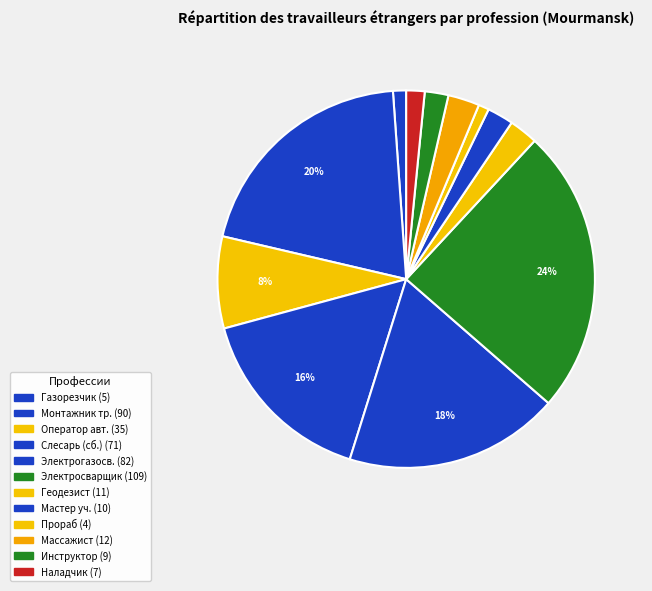

How many slices are in this pie chart?

12